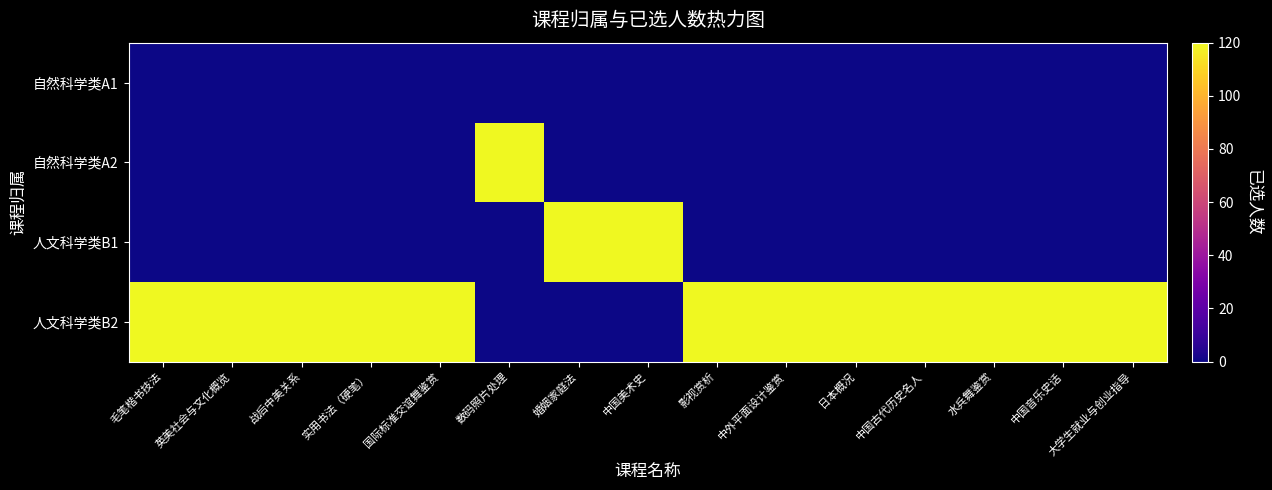

How many series are shown in this chart?

4